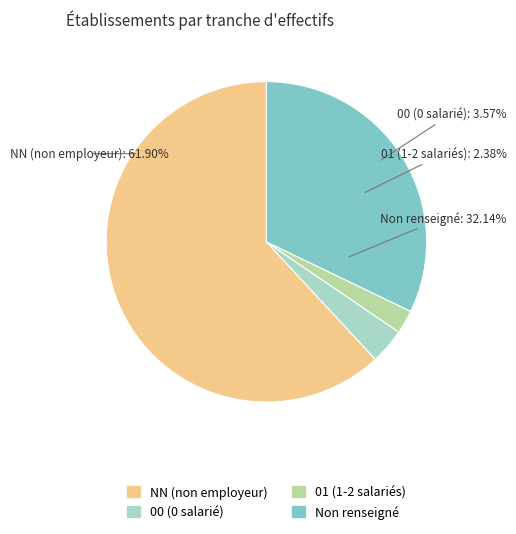

How many slices are in this pie chart?

4